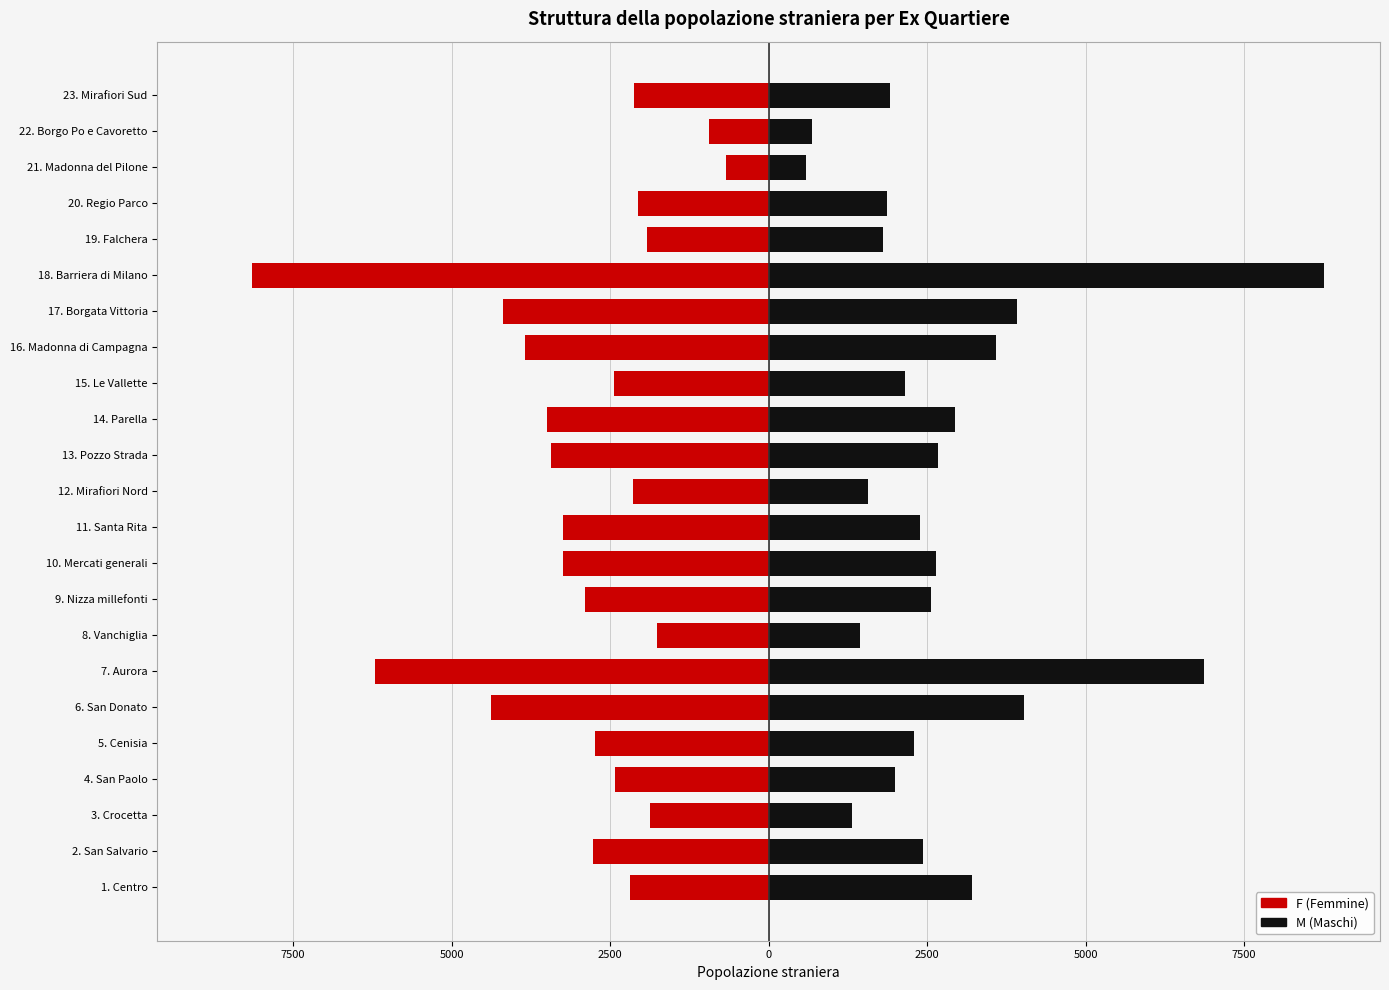

List the series in order of their overall mean, highest first.

M, F